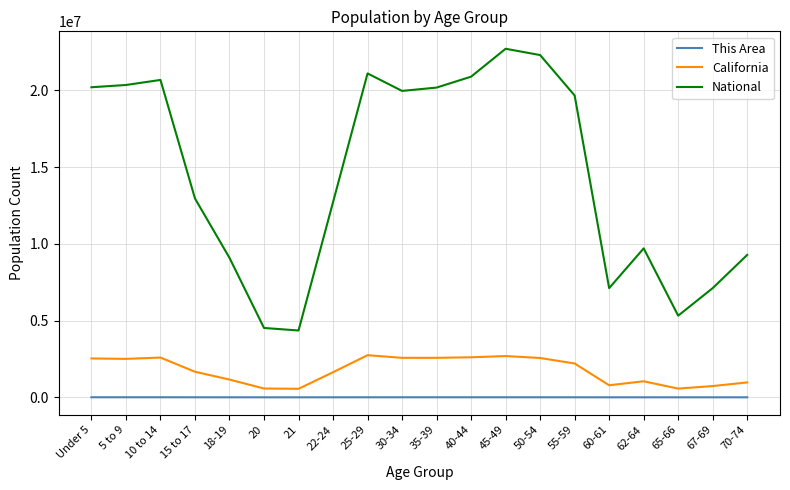

Which series has the largest total across all categories?

National